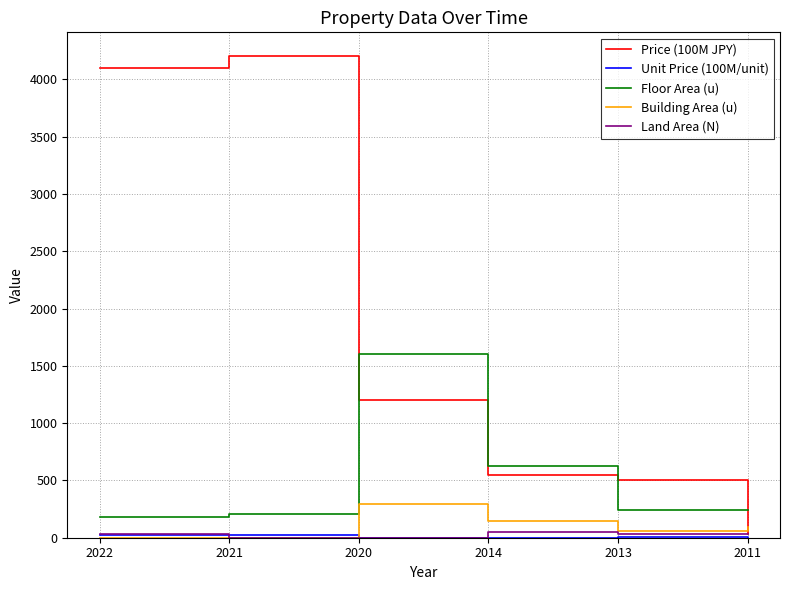

At which label is Floor Area (u) closest to 890?

2014